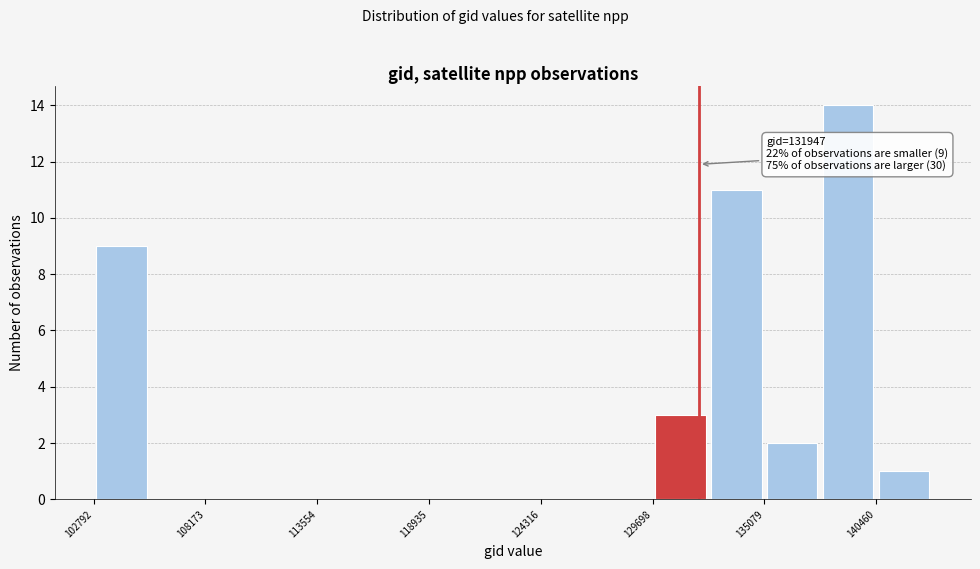

Around what value on the x-axis is the tallest bar? Give the approximate position of its centre, as read against the axis.

139000